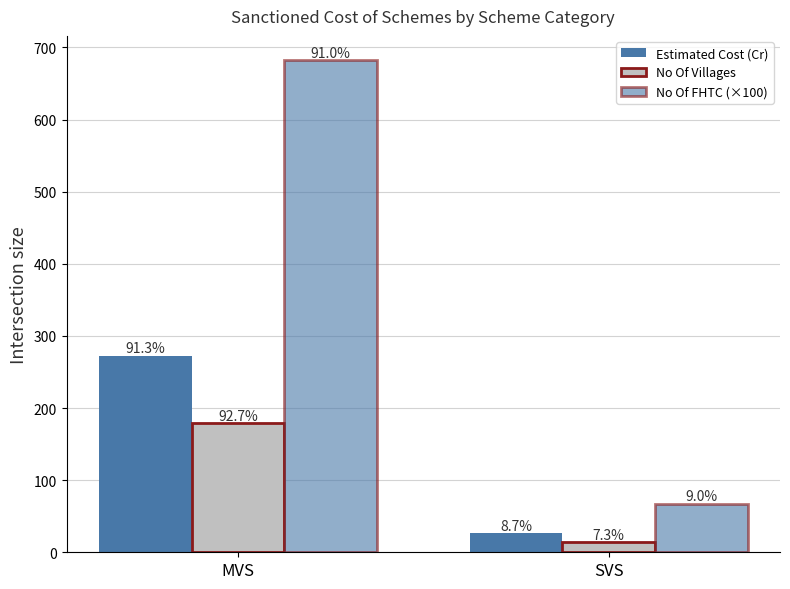

What is the difference between the maximum and minimum values in the No Of FHTC (×100) series?

614.8